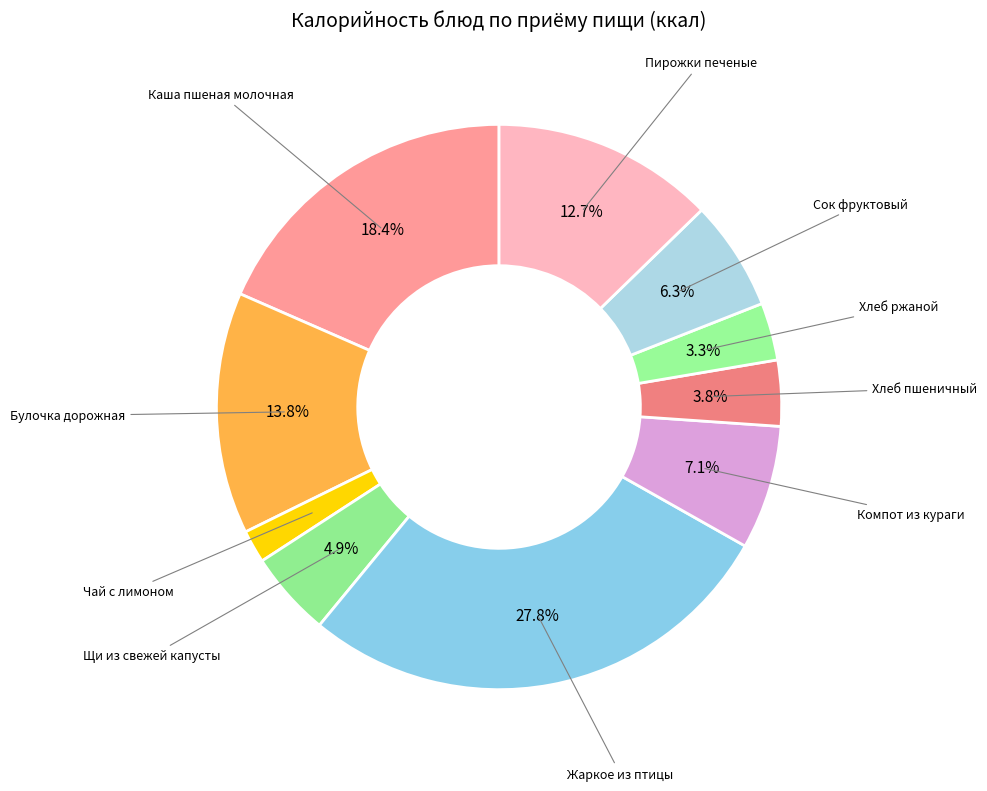

How many segments does this pie chart have?

10